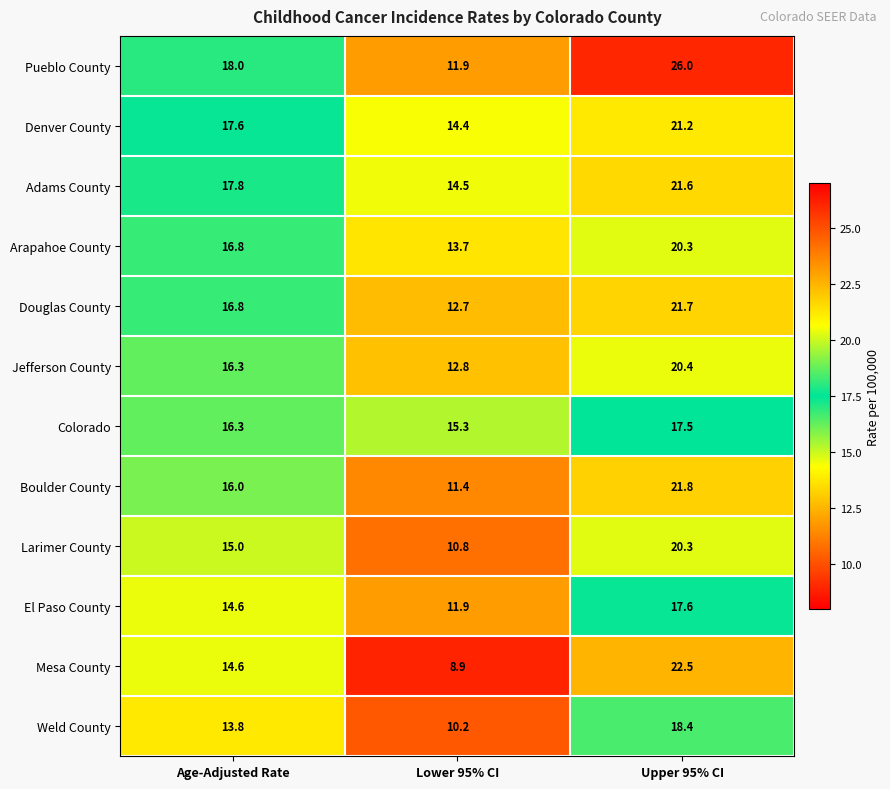

At which category is the sum across all series the highest?

Upper 95% CI